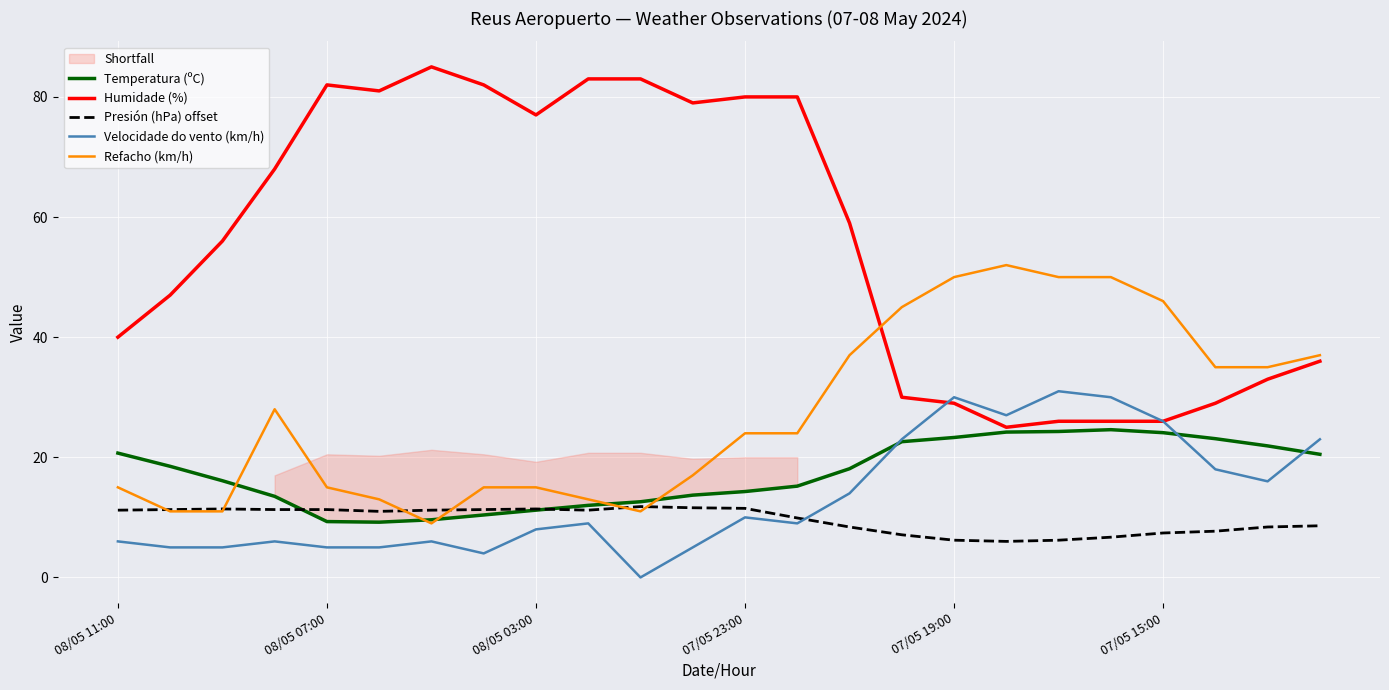

What is the spread (max minus min) of values at 14?

50.6